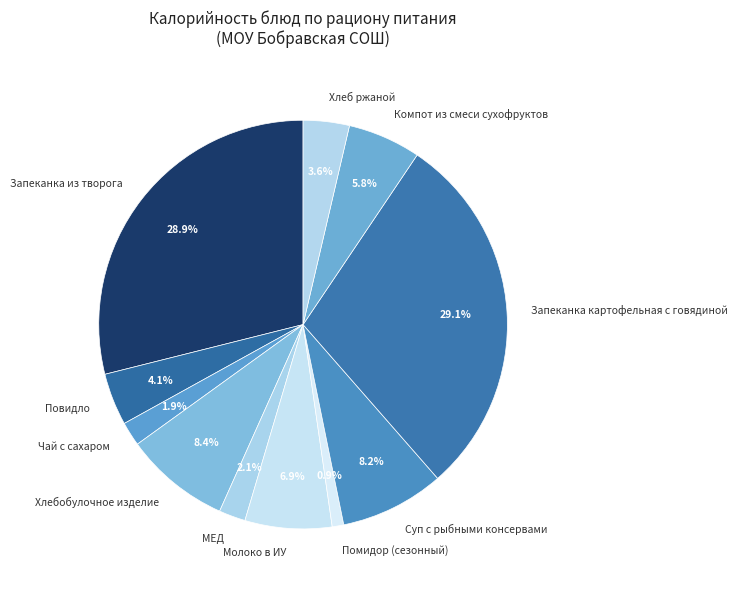

The Помидор (сезонный) slice represents 1% of the pie. True or false?

True